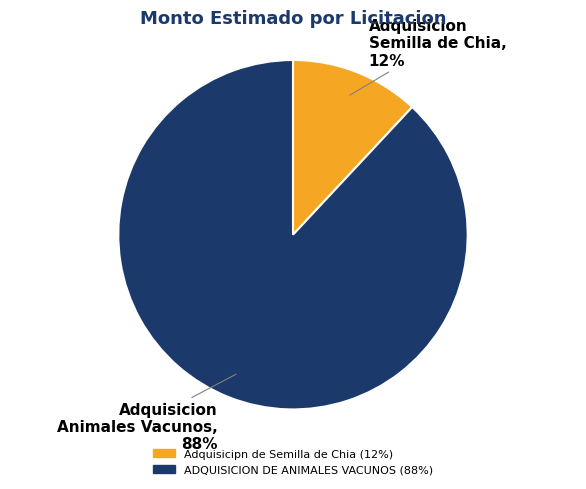

To the nearest percent, what is the difference between the Adquisicipn de Semilla de Chia and ADQUISICION DE ANIMALES VACUNOS slice percentages?

76%